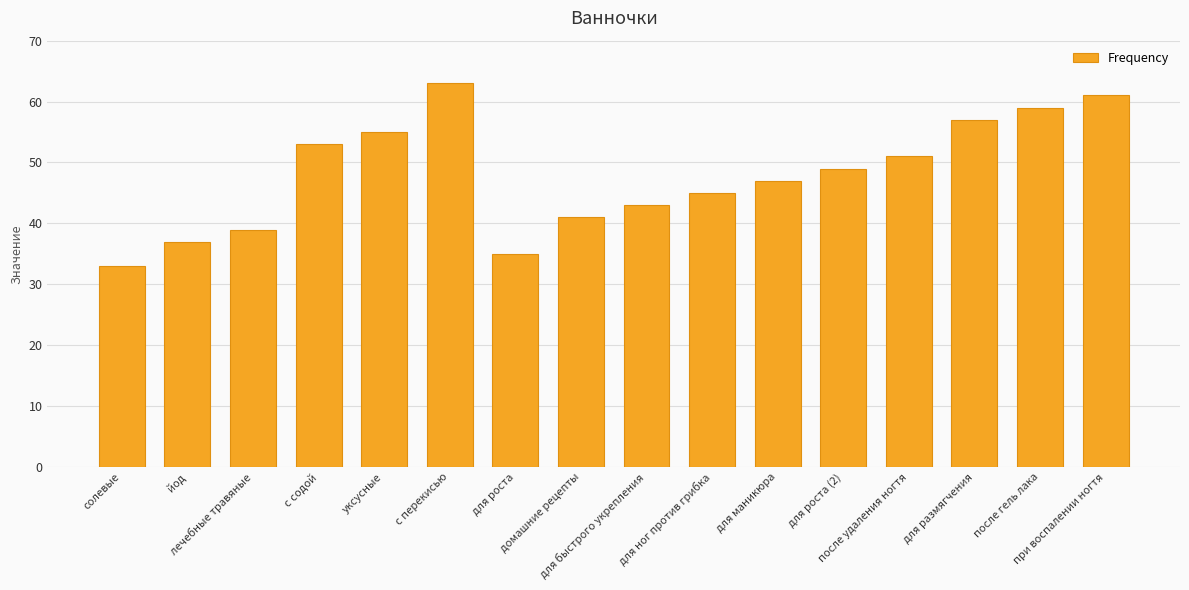

Reading right to left, list all the values displayed in this chart.

при воспалении ногтя=61	после гель лака=59	для размягчения=57	после удаления ногтя=51	для роста (2)=49	для маникюра=47	для ног против грибка=45	для быстрого укрепления=43	домашние рецепты=41	для роста=35	с перекисью=63	уксусные=55	с содой=53	лечебные травяные=39	йод=37	солевые=33